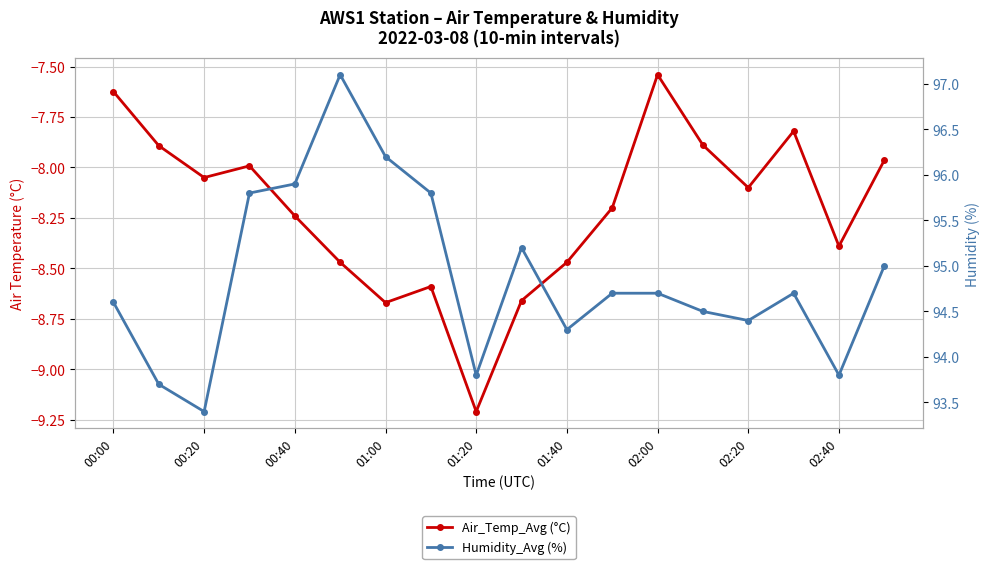

What is the difference between the maximum and second lowest values in the Humidity_Avg (%) series?

3.4